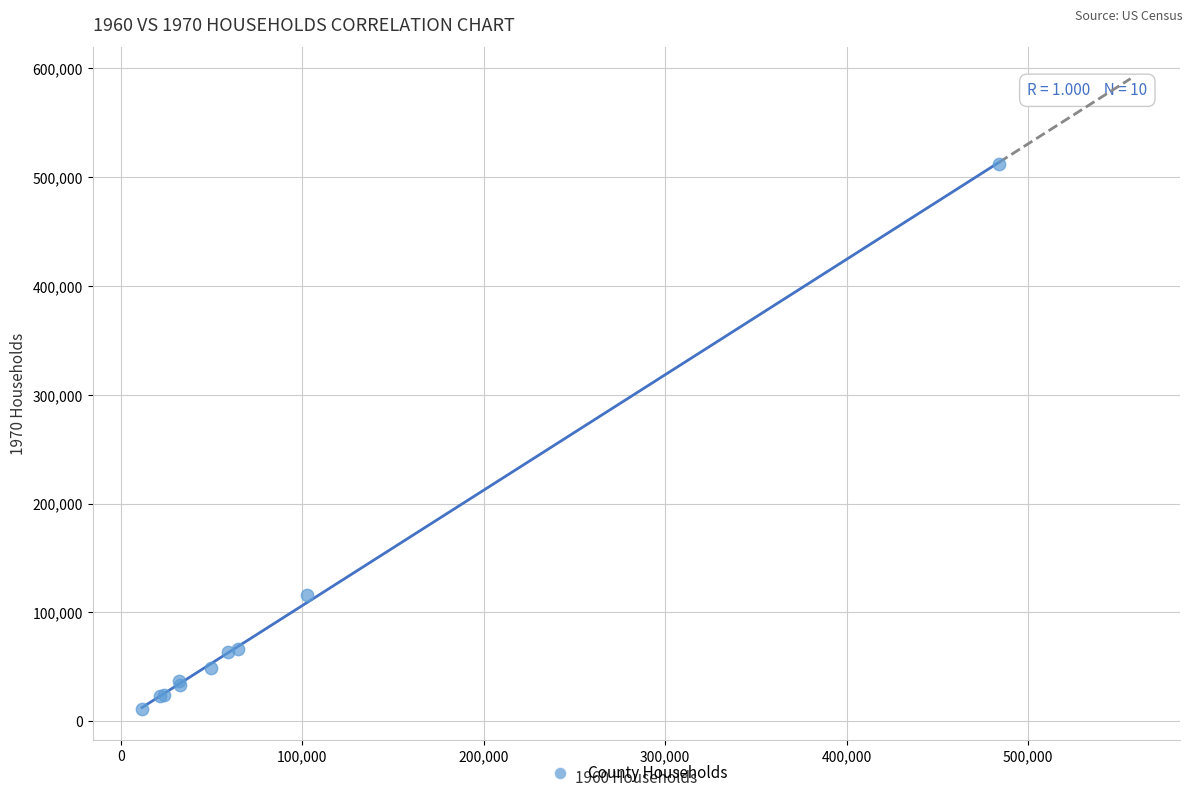

What Y value in the scatter plot is closest to 262039?

116419